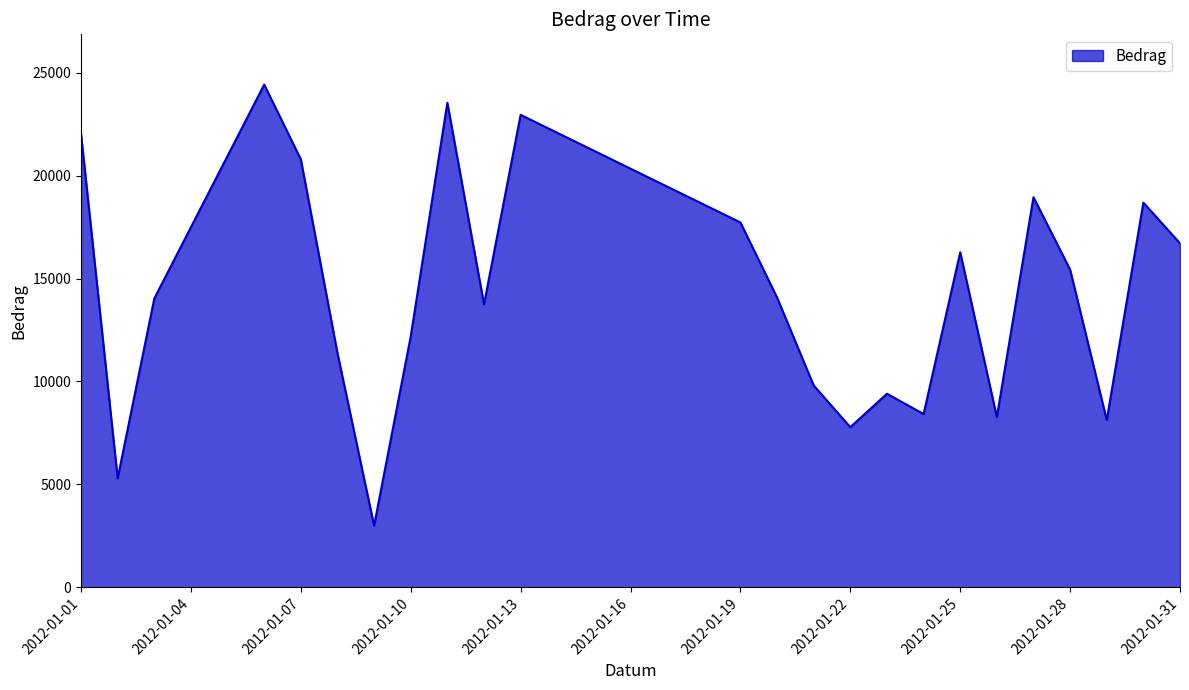

What is the minimum value shown in the chart?

2995